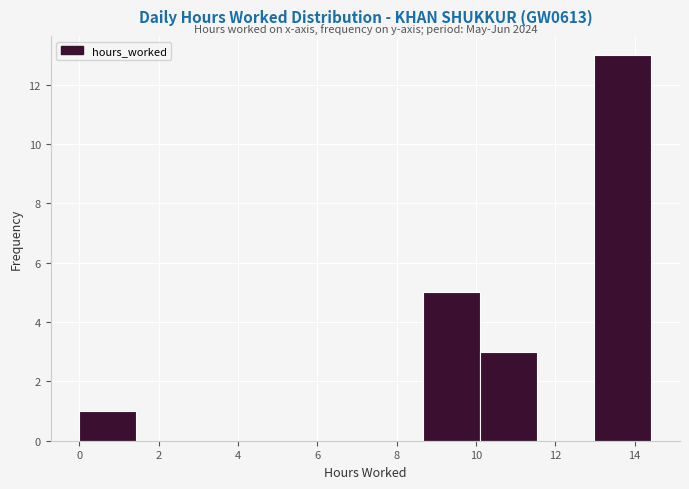

Which range on the x-axis has the tallest bar?

13.0 to 14.4